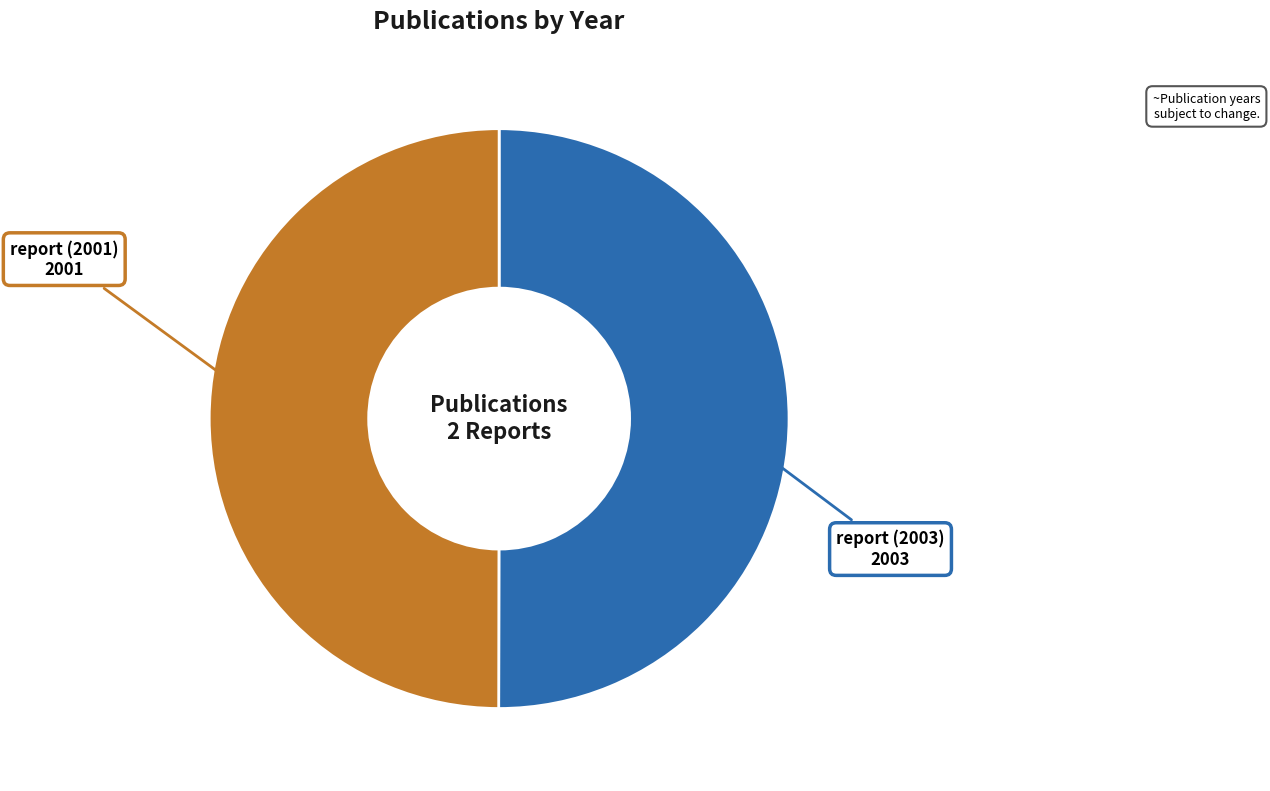

Which slice is the smallest?

report (2001)